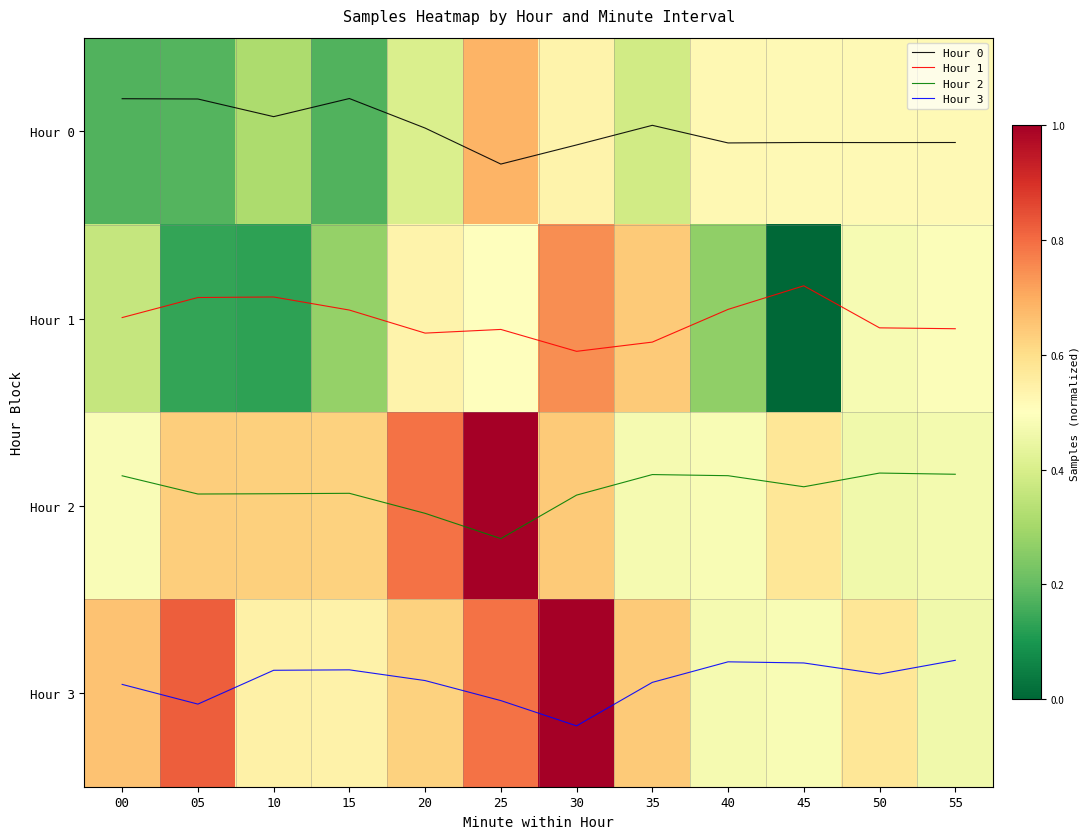

What is the minimum value shown in the chart?

-0.2